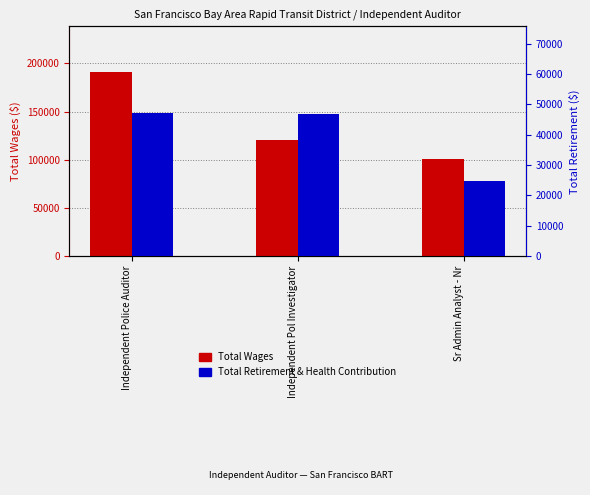

How many bars are there in total?

6